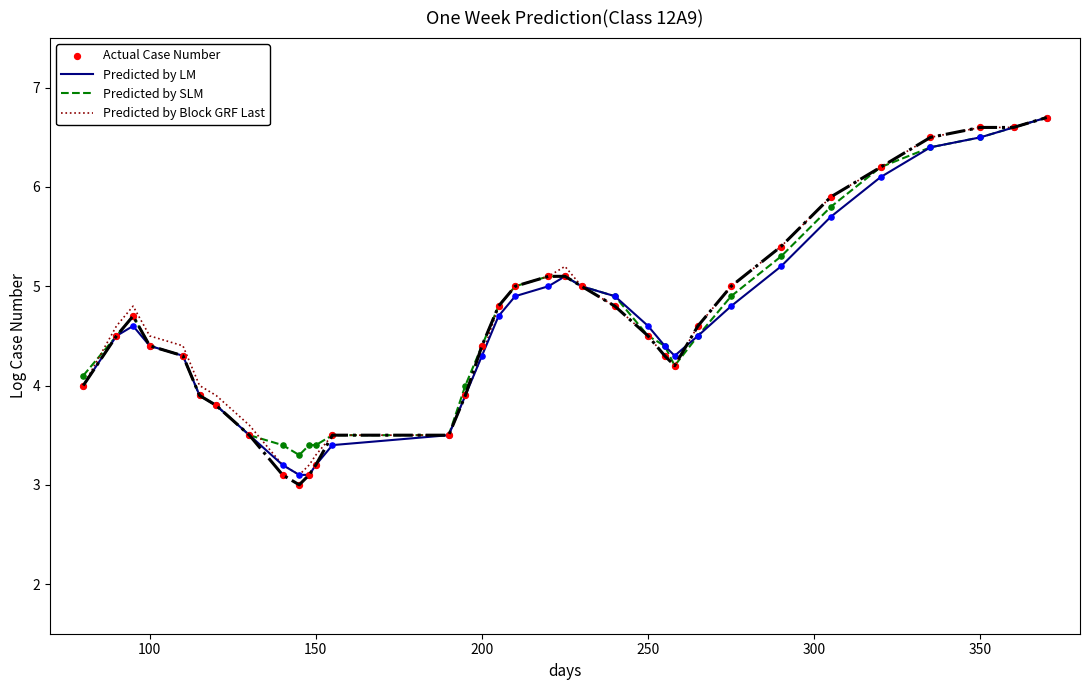

Which series contains the lowest Y value?

Actual Case Number